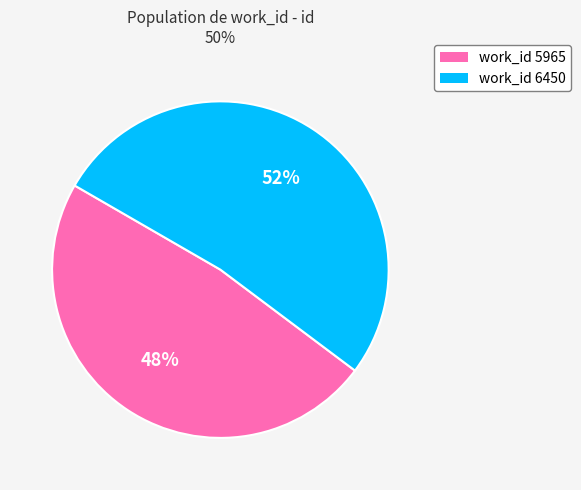

Is there a majority slice in this chart?

Yes